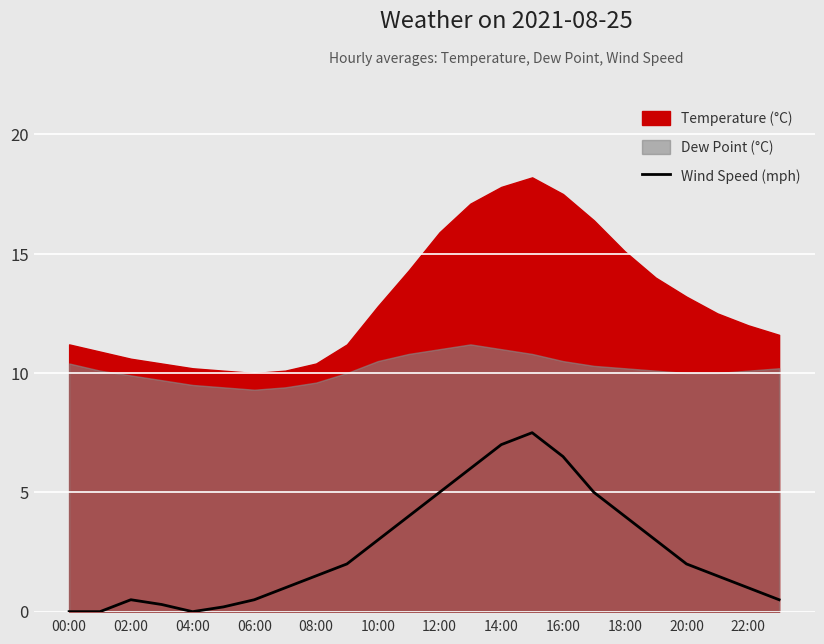

True or false: there are more than 1 points higher than both neighbors.

True